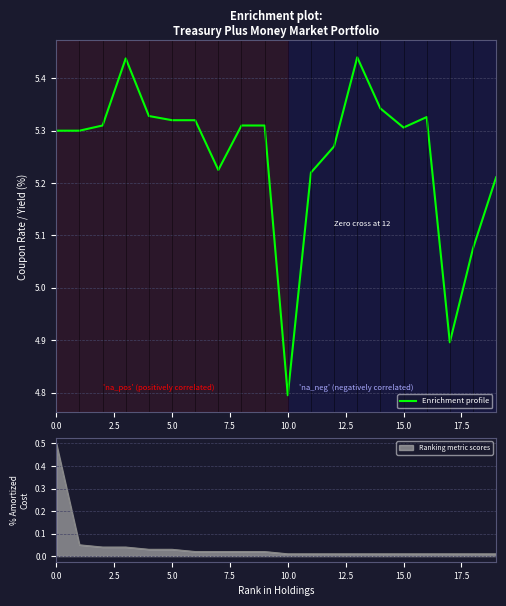

Is it true that the value at 15 is 5.3?

True